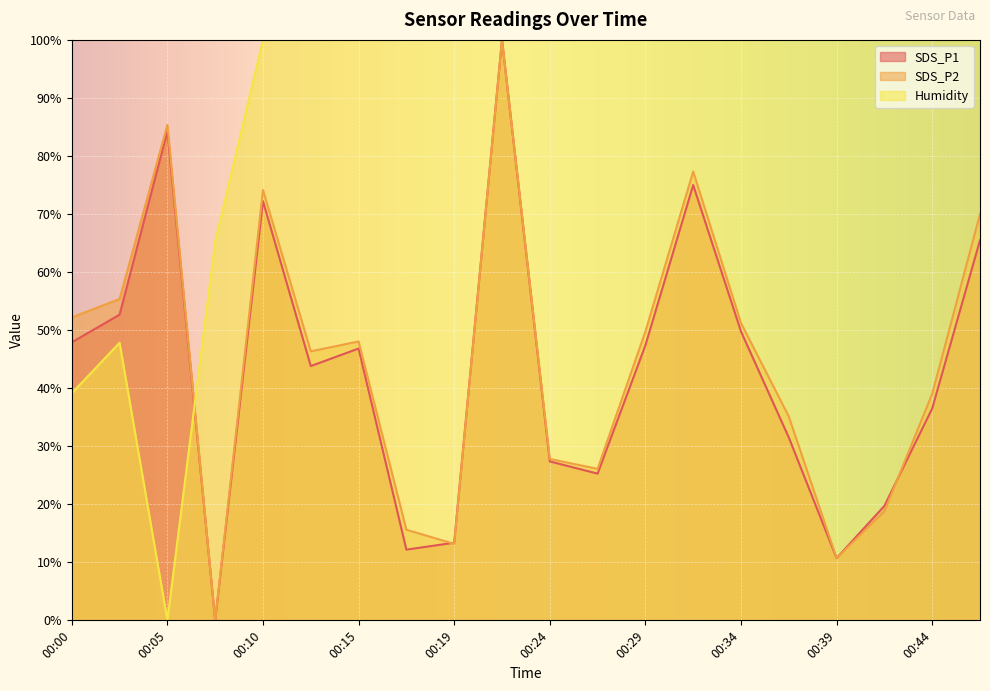

True or false: Humidity and SDS_P1 intersect in this chart.

True